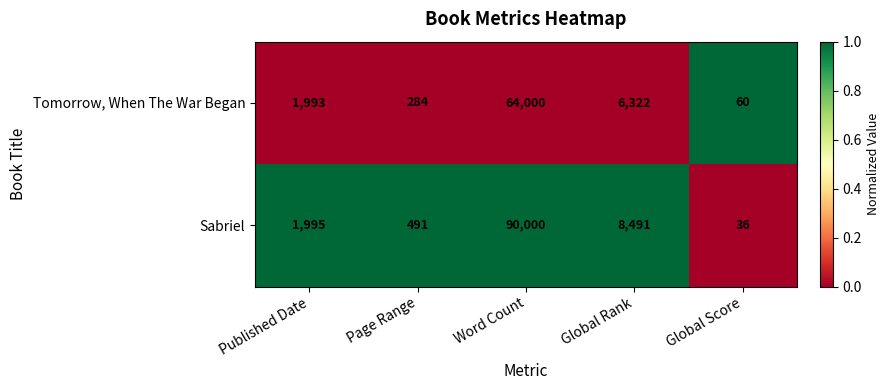

At Page Range, list the series in order from largest to smallest.

Sabriel, Tomorrow, When The War Began